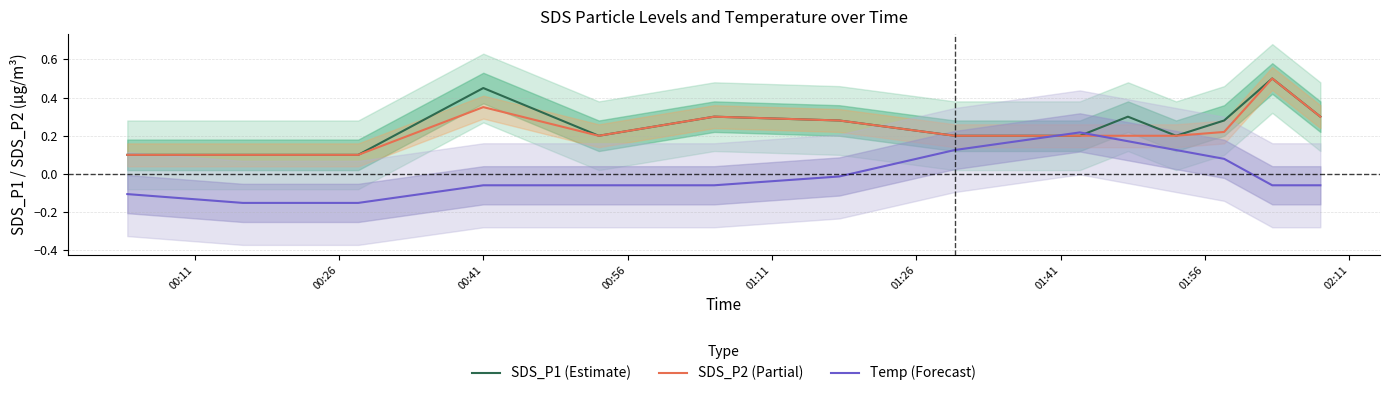

Which series has the widest spread of values?

SDS_P1 (Estimate)